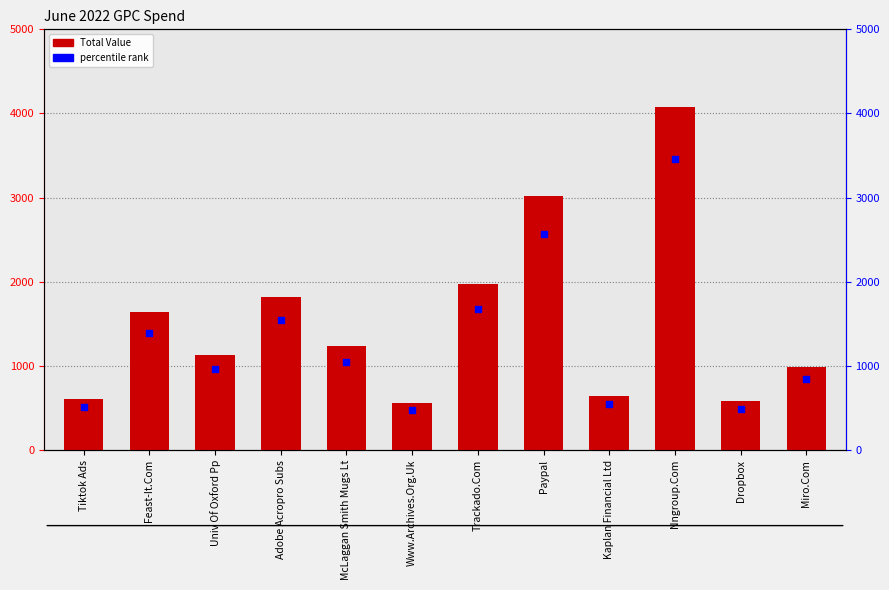

What are all the series names shown in the legend?

Total Value, percentile rank